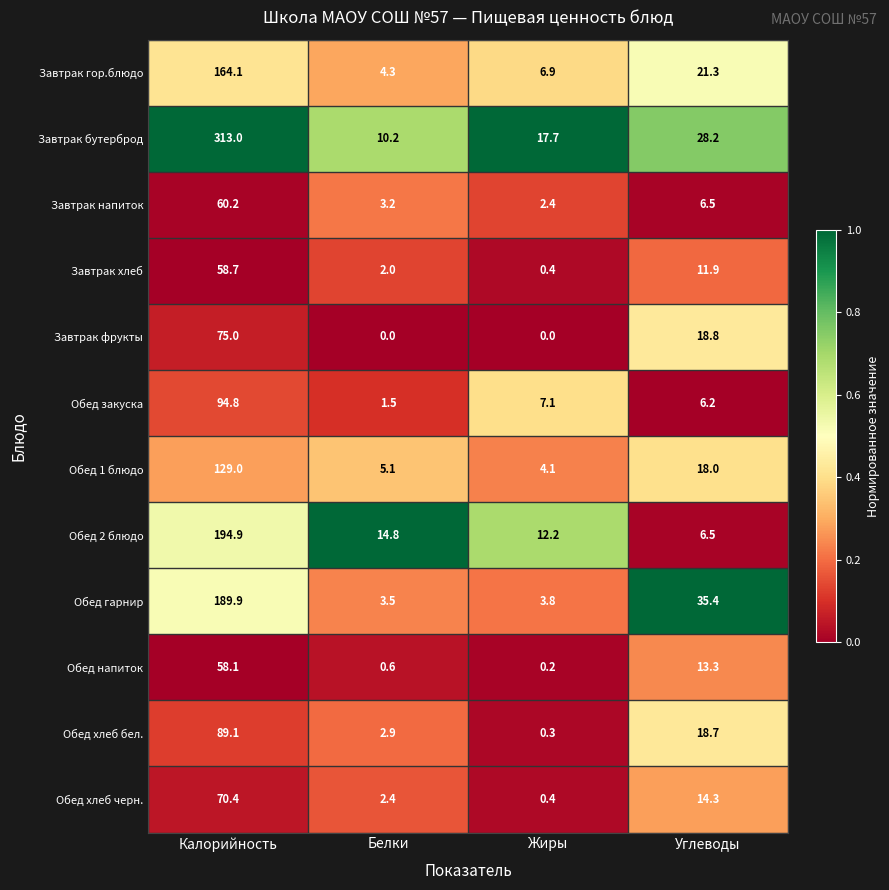

What is the difference between the second highest and minimum values in the Обед напиток series?

13.1